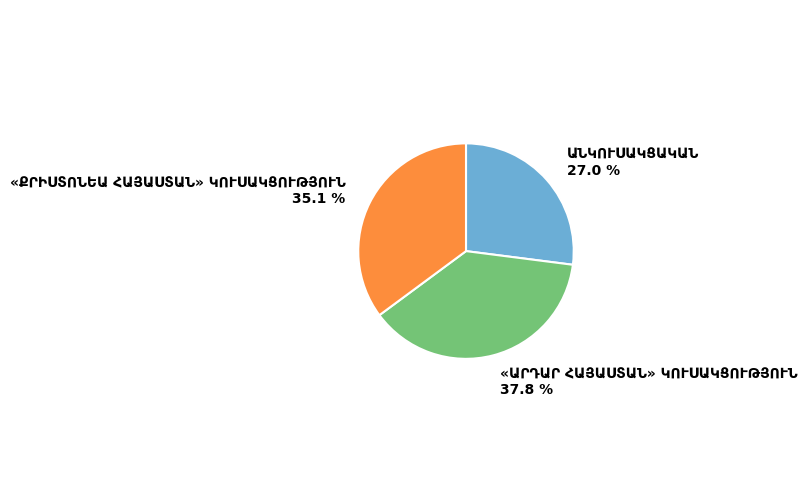

Is there a majority slice in this chart?

No